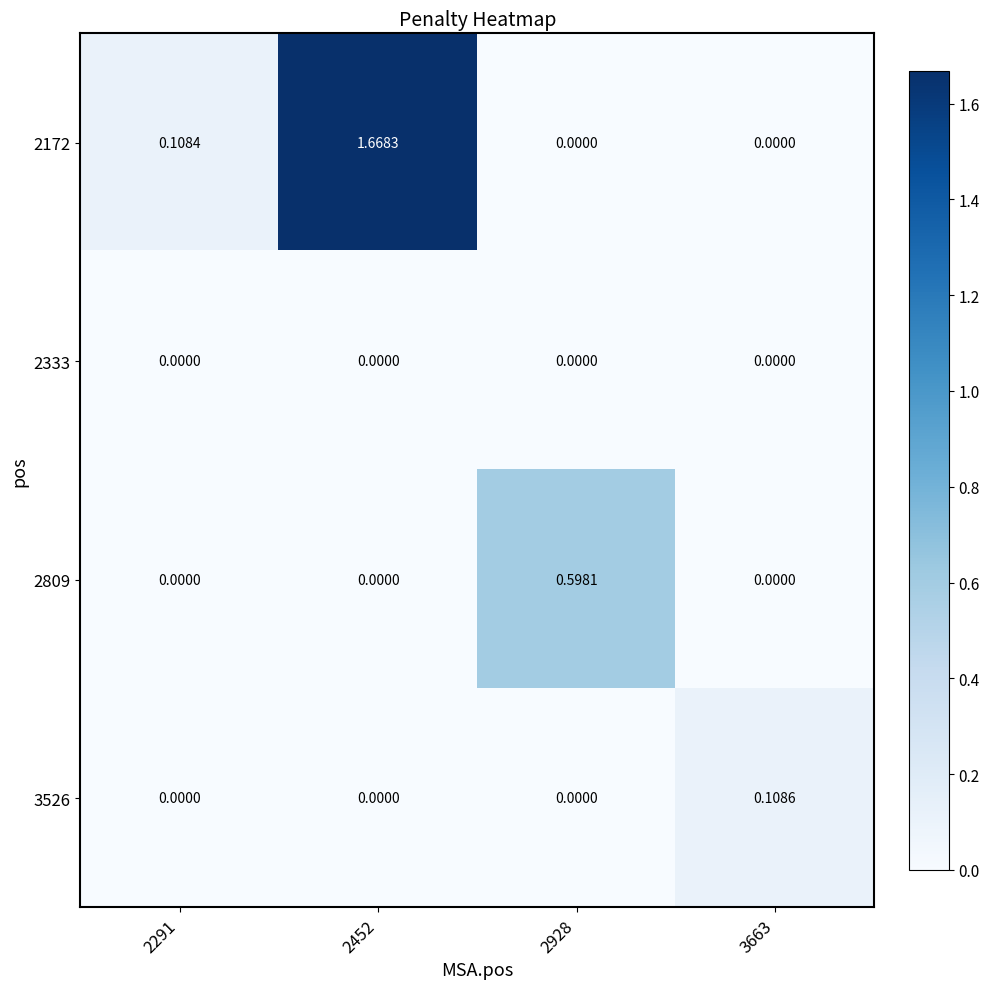

Is the value of 2333 at 2291 greater than the value of 3526 at 3663?

No